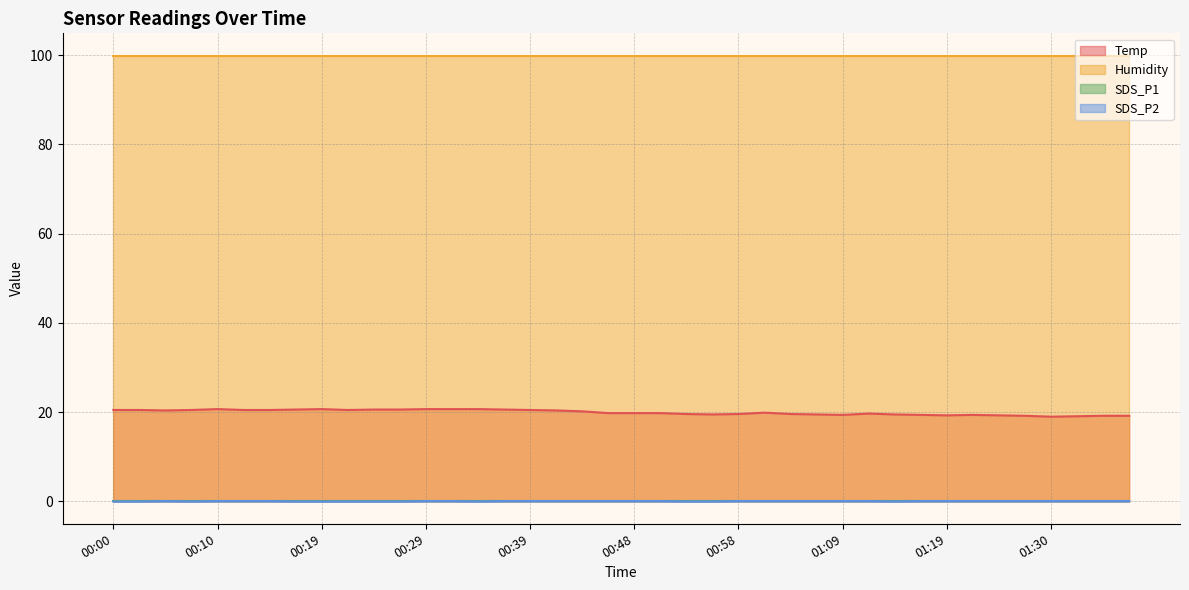

What is the label of the 18th point from the left?

00:41